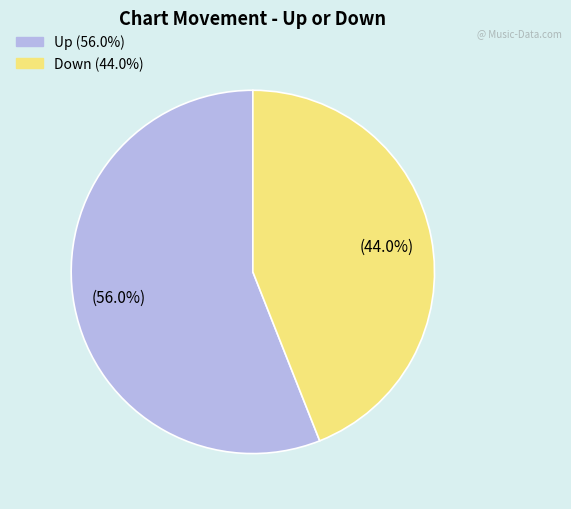

Is there any slice that represents more than half of the pie?

Yes